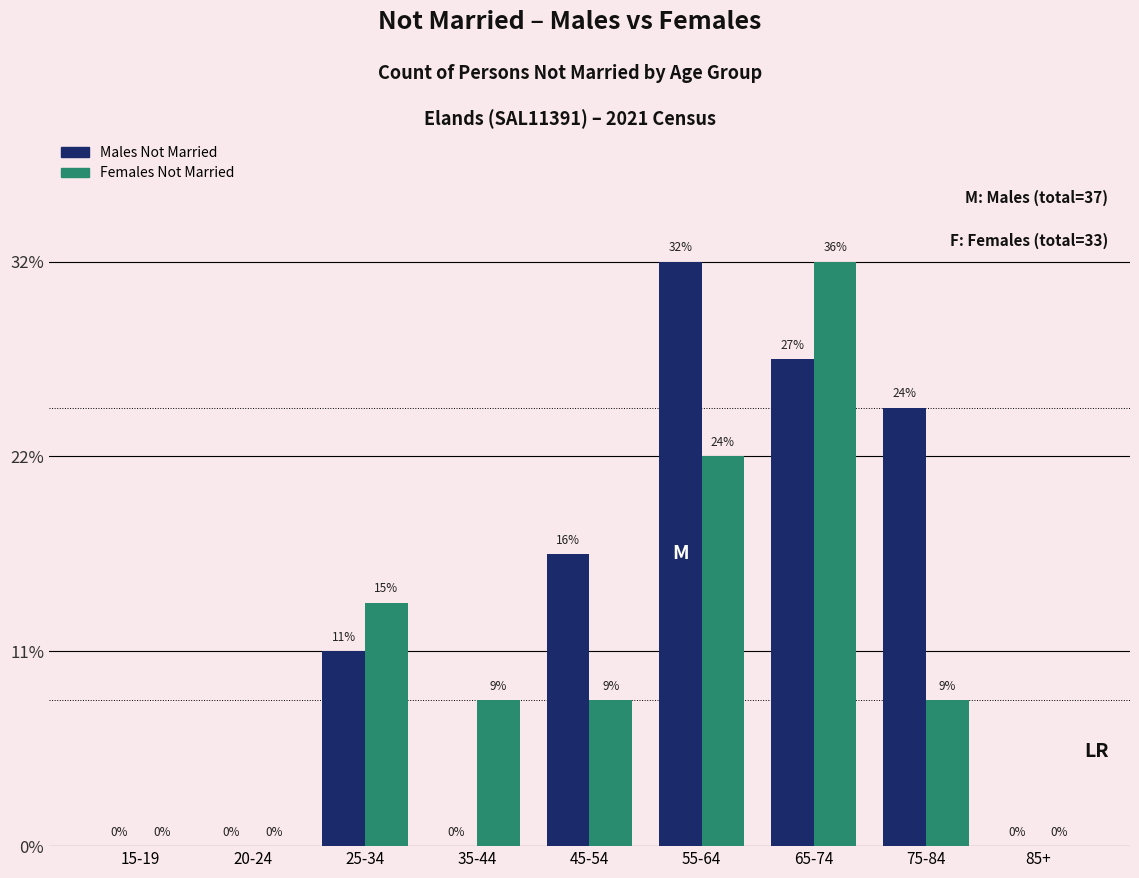

Does the chart contain stacked bars?

No